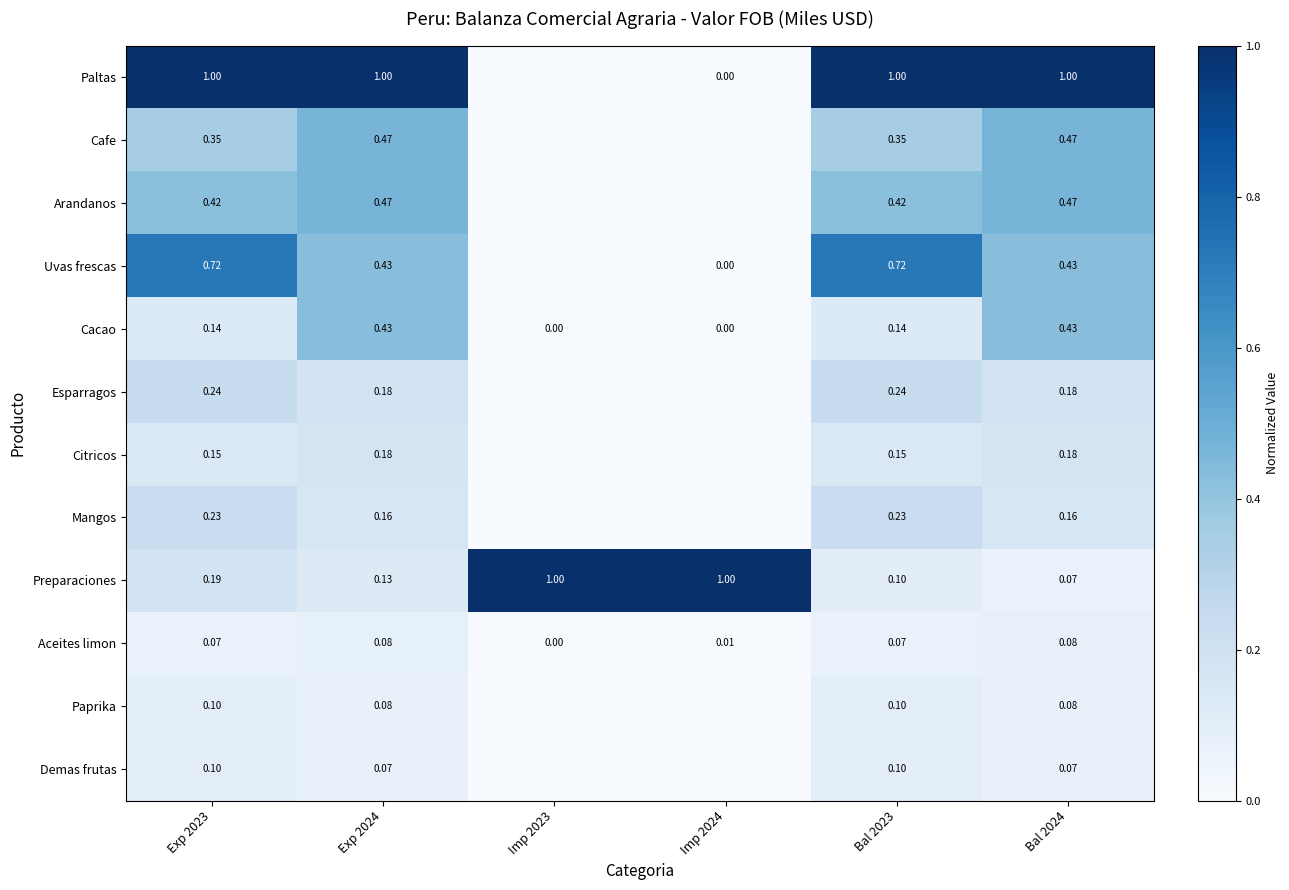

Is it true that Preparaciones equals 0.1 at Bal 2024?

True